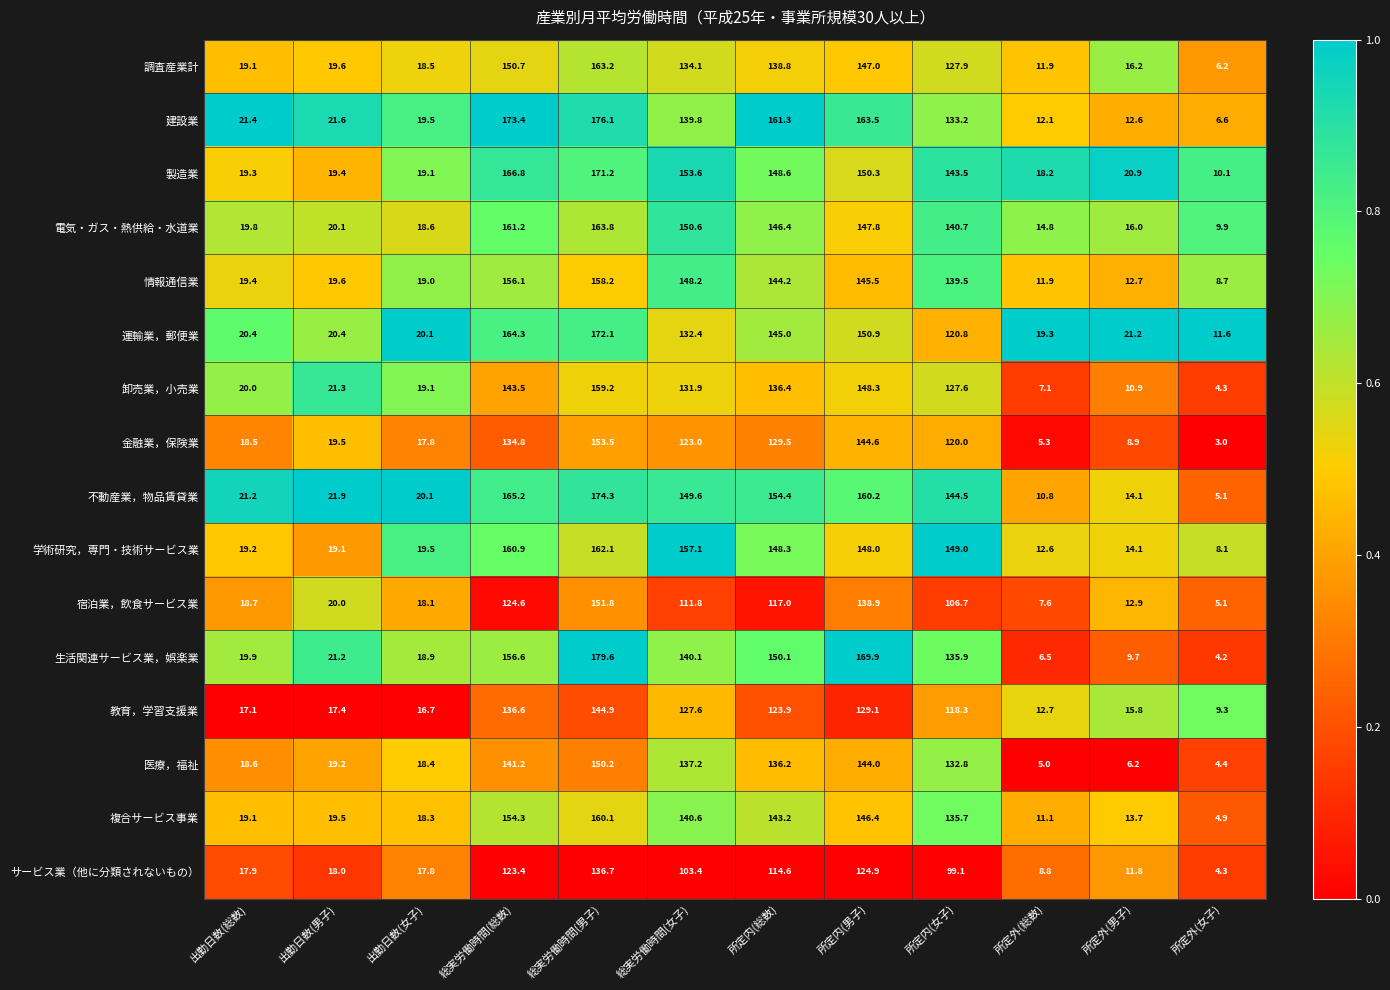

Is it true that サービス業（他に分類されないもの） equals 68.3 at 所定内(女子)?

False